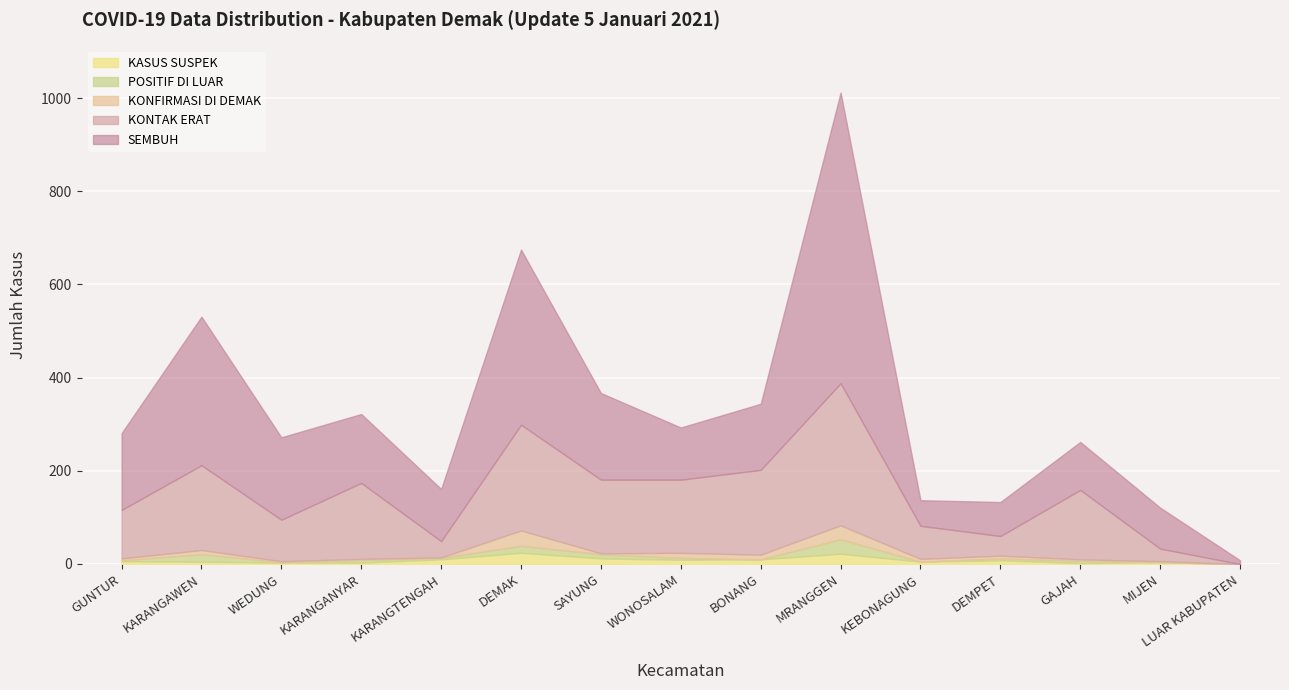

What is the label of the 9th point from the left?

BONANG